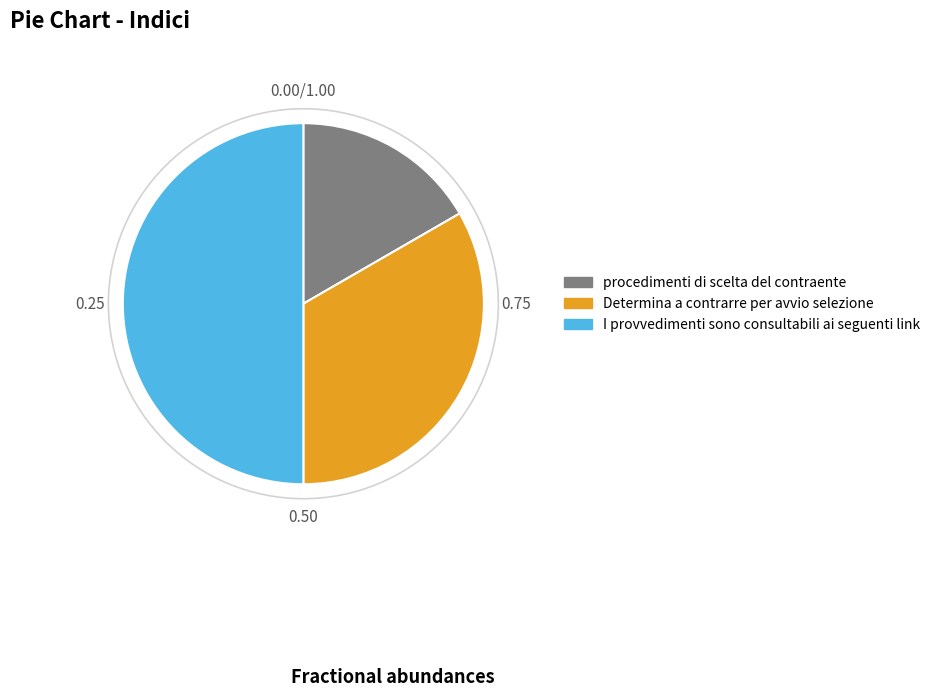

Approximately how many times larger is the value at procedimenti di scelta del contraente compared to Determina a contrarre per avvio selezione?

0.5